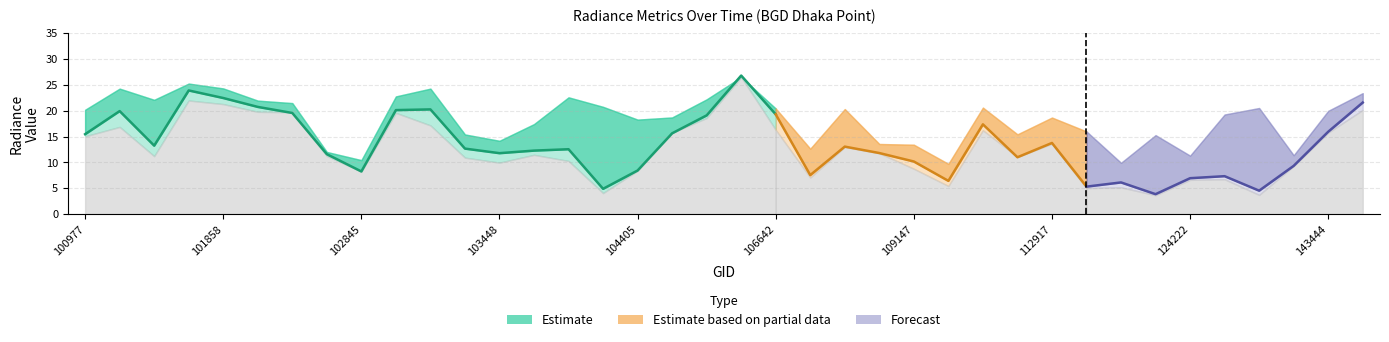

What is the spread (max minus min) of values at 102602?

1.9